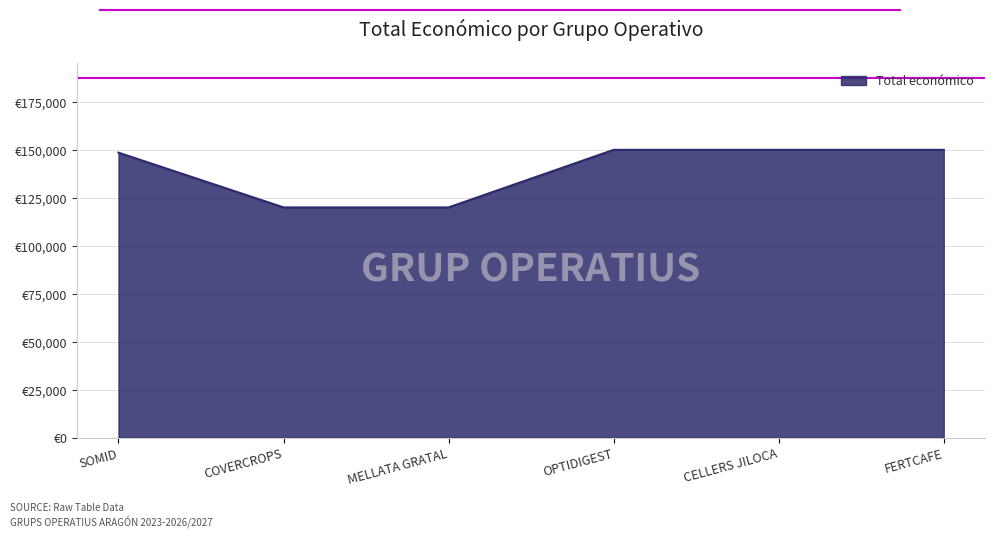

Which category has the lowest value across all series?

COVERCROPS